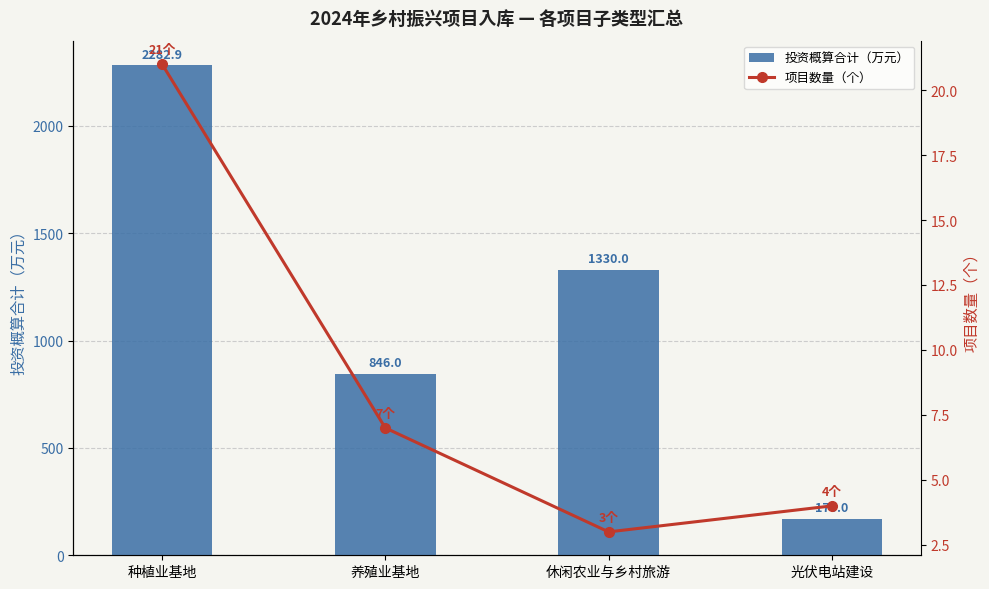

Is it true that 投资概算合计（万元） equals 1330.0 at 休闲农业与乡村旅游?

True